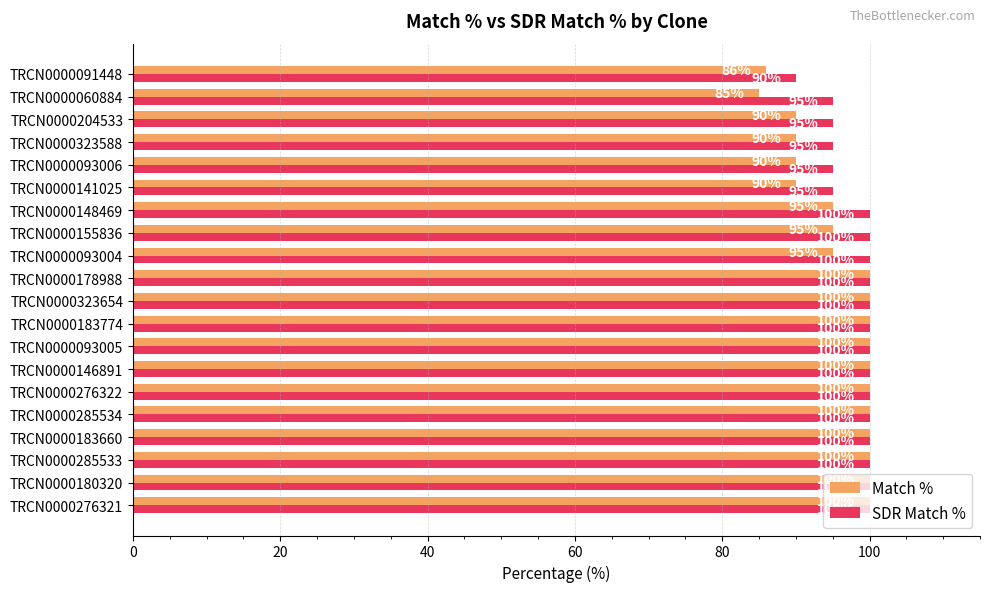

Which category has the lowest value in the SDR Match % series?

TRCN0000091448